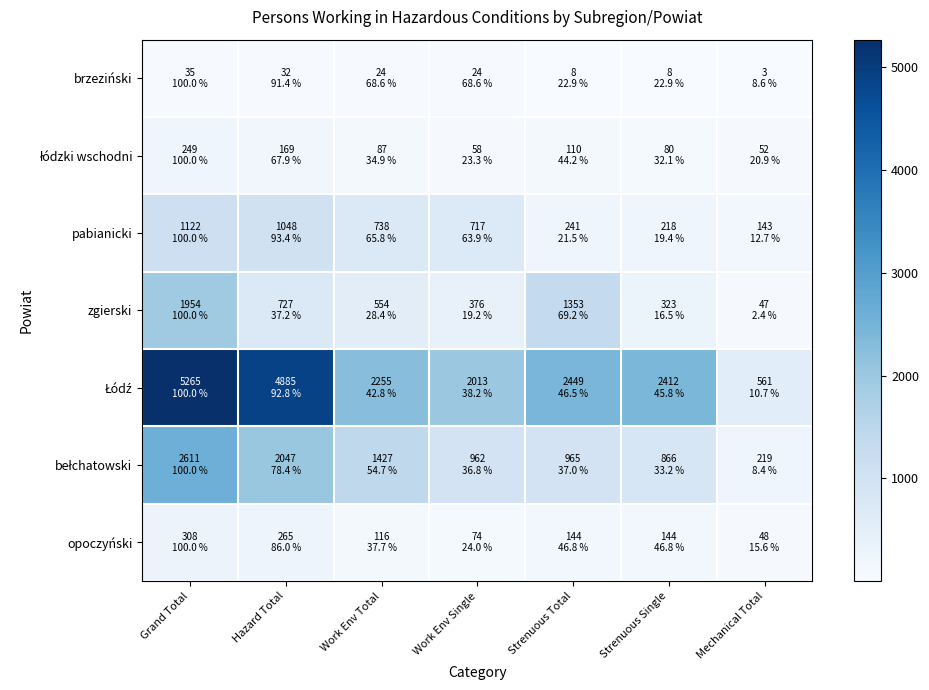

Between Strenuous Single and Grand Total, which is larger?

Grand Total